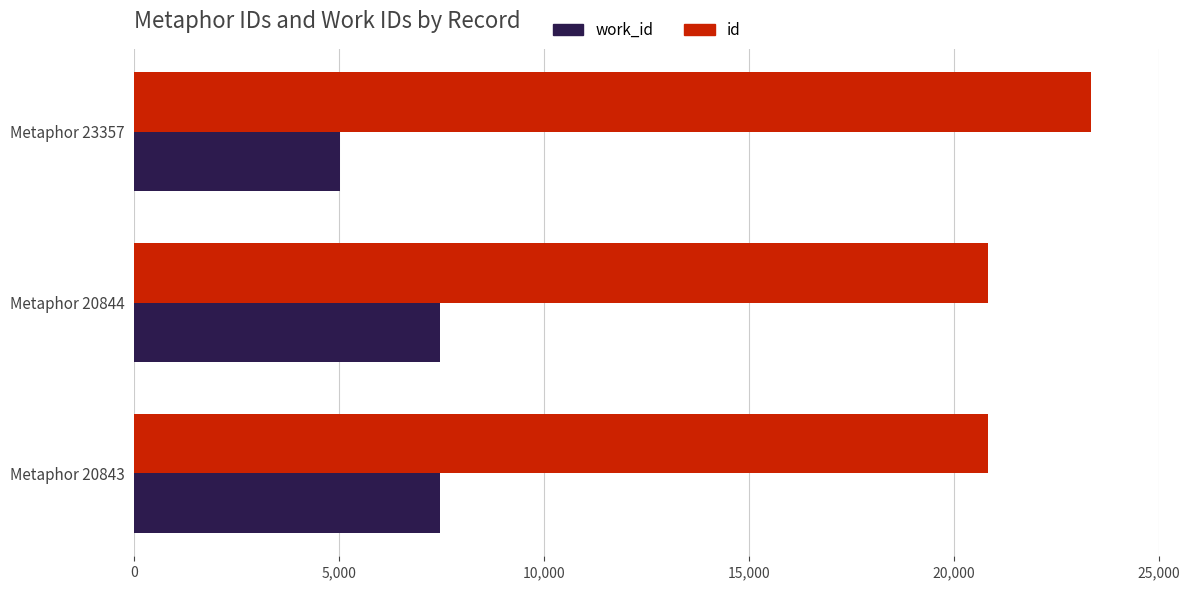

True or false: work_id has a value of 7447 at Metaphor 20843.

True